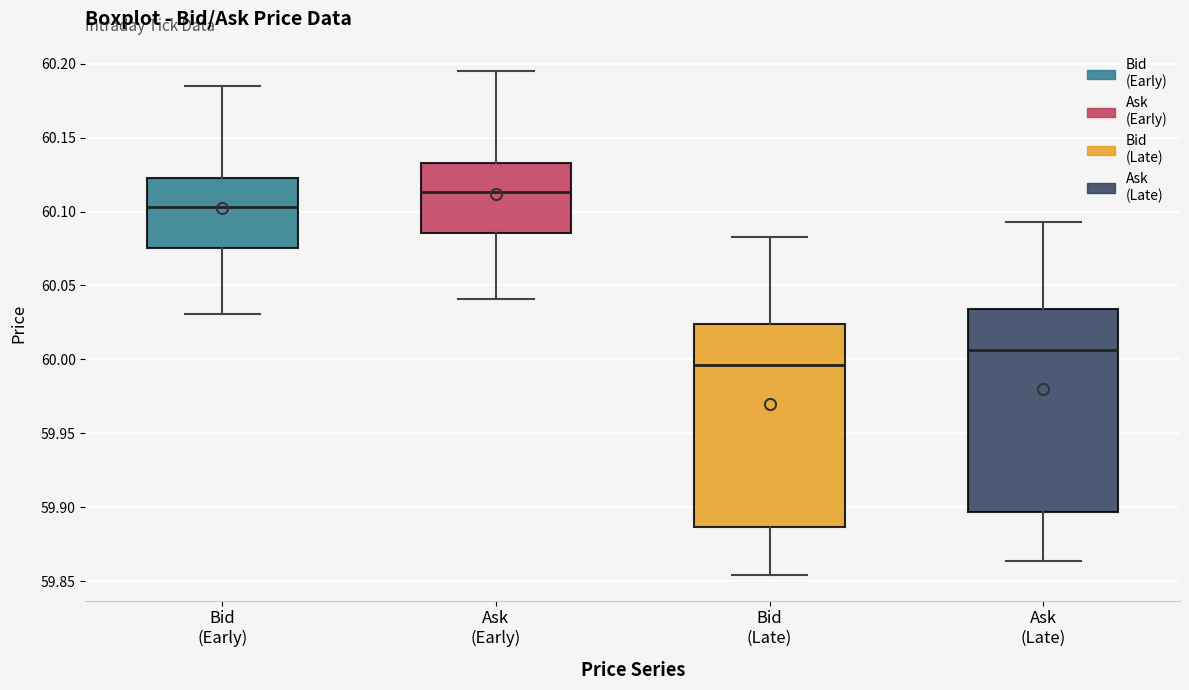

Where is the upper edge of the box for Bid (Late) on the y-axis? The values are not printed on the chart, so give them approximately, as read against the axis.

60.025